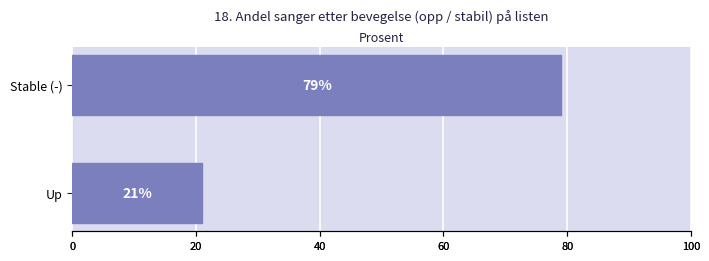

What is the sum of all values?

100